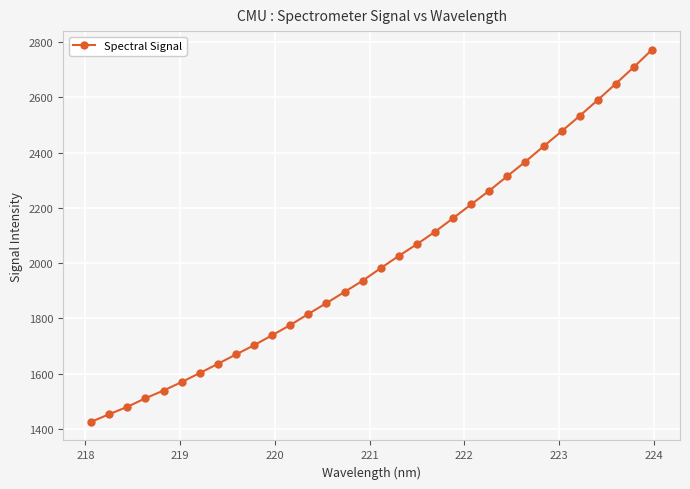

What is the value of the 32nd point from the left?

2772.0